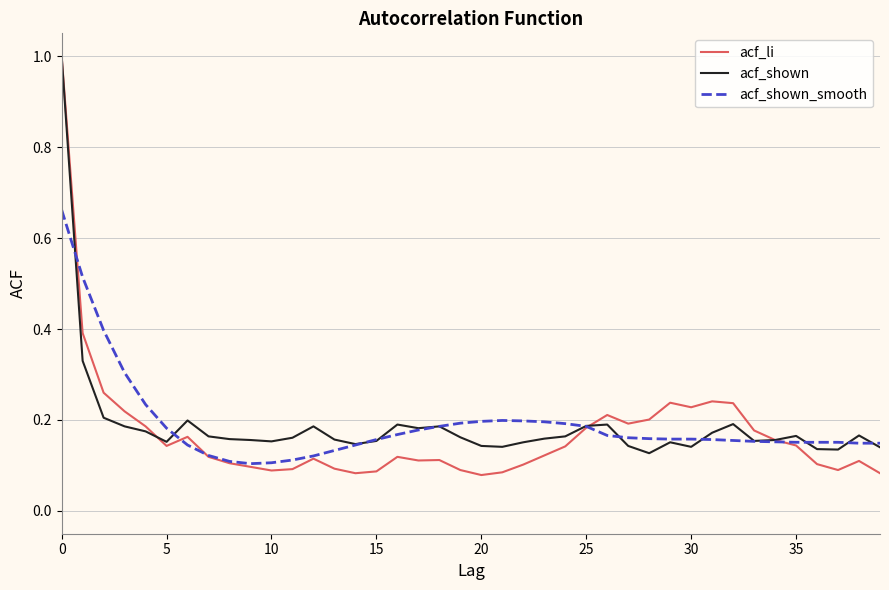

Which series has the widest spread of values?

acf_li